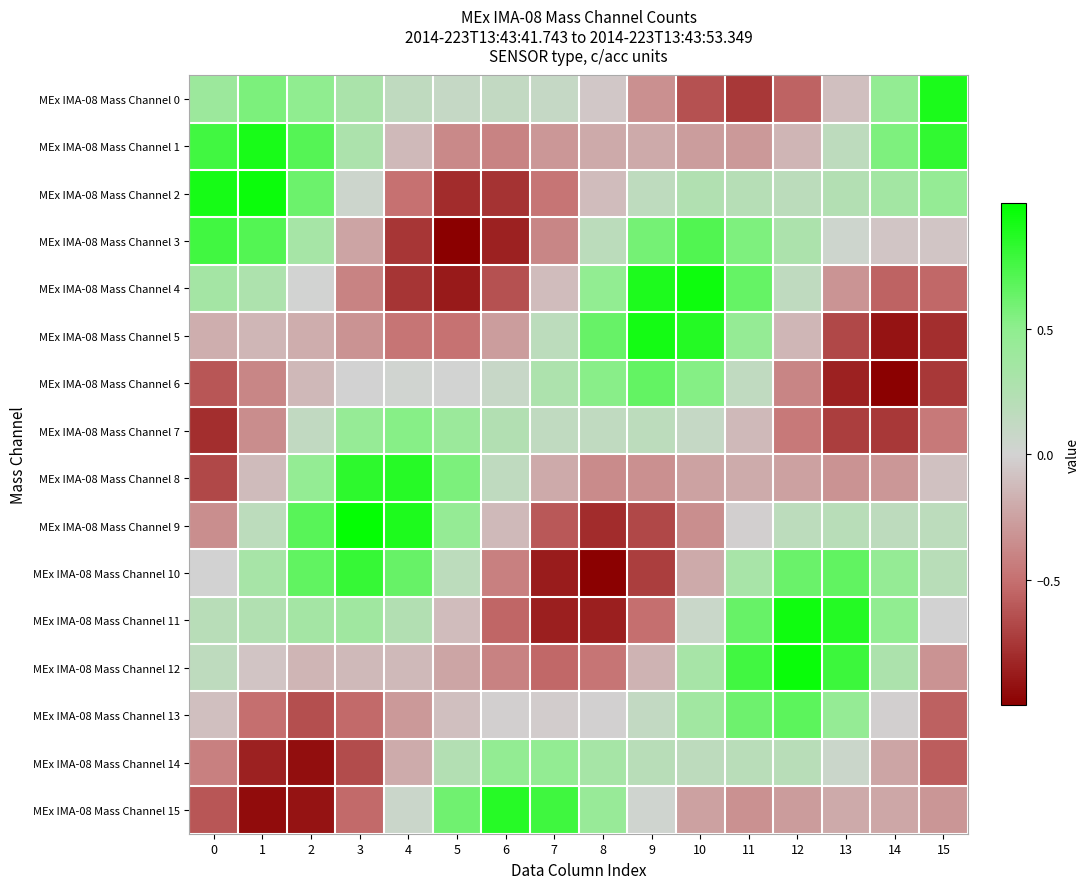

Reading right to left, transcribe all the data shown in this chart.

MEx IMA-08 Mass Channel 0: 15=0.9	14=0.5	13=-0.1	12=-0.6	11=-0.7	10=-0.6	9=-0.3	8=-0.1	7=0.1	6=0.1	5=0.1	4=0.1	3=0.3	2=0.5	1=0.6	0=0.4
MEx IMA-08 Mass Channel 1: 15=0.8	14=0.6	13=0.2	12=-0.2	11=-0.3	10=-0.3	9=-0.2	8=-0.2	7=-0.3	6=-0.4	5=-0.4	4=-0.1	3=0.3	2=0.7	1=0.9	0=0.8
MEx IMA-08 Mass Channel 2: 15=0.5	14=0.4	13=0.2	12=0.2	11=0.2	10=0.2	9=0.2	8=-0.1	7=-0.5	6=-0.8	5=-0.8	4=-0.5	3=0.1	2=0.6	1=1.0	0=0.9
MEx IMA-08 Mass Channel 3: 15=-0.1	14=-0.1	13=0.0	12=0.3	11=0.6	10=0.7	9=0.6	8=0.2	7=-0.4	6=-0.8	5=-1.0	4=-0.8	3=-0.2	2=0.3	1=0.7	0=0.8
MEx IMA-08 Mass Channel 4: 15=-0.5	14=-0.6	13=-0.3	12=0.1	11=0.6	10=0.9	9=0.9	8=0.5	7=-0.1	6=-0.6	5=-0.9	4=-0.8	3=-0.4	2=0.0	1=0.3	0=0.3
MEx IMA-08 Mass Channel 5: 15=-0.8	14=-0.9	13=-0.7	12=-0.1	11=0.5	10=0.9	9=0.9	8=0.6	7=0.2	6=-0.3	5=-0.5	4=-0.5	3=-0.3	2=-0.2	1=-0.1	0=-0.2
MEx IMA-08 Mass Channel 6: 15=-0.7	14=-1.0	13=-0.8	12=-0.4	11=0.1	10=0.5	9=0.7	8=0.5	7=0.3	6=0.1	5=0.0	4=0.0	3=-0.0	2=-0.1	1=-0.4	0=-0.6
MEx IMA-08 Mass Channel 7: 15=-0.5	14=-0.7	13=-0.7	12=-0.5	11=-0.1	10=0.1	9=0.2	8=0.1	7=0.1	6=0.2	5=0.4	4=0.5	3=0.5	2=0.1	1=-0.4	0=-0.8
MEx IMA-08 Mass Channel 8: 15=-0.1	14=-0.3	13=-0.3	12=-0.3	11=-0.2	10=-0.2	9=-0.3	8=-0.4	7=-0.2	6=0.1	5=0.6	4=0.9	3=0.8	2=0.5	1=-0.1	0=-0.7
MEx IMA-08 Mass Channel 9: 15=0.2	14=0.2	13=0.2	12=0.2	11=-0.0	10=-0.4	9=-0.7	8=-0.8	7=-0.6	6=-0.1	5=0.5	4=0.9	3=1.0	2=0.7	1=0.2	0=-0.4
MEx IMA-08 Mass Channel 10: 15=0.2	14=0.5	13=0.7	12=0.6	11=0.3	10=-0.2	9=-0.7	8=-1.0	7=-0.9	6=-0.4	5=0.2	4=0.6	3=0.8	2=0.7	1=0.3	0=-0.0
MEx IMA-08 Mass Channel 11: 15=-0.0	14=0.5	13=0.9	12=0.9	11=0.6	10=0.1	9=-0.5	8=-0.9	7=-0.9	6=-0.5	5=-0.1	4=0.2	3=0.4	2=0.3	1=0.2	0=0.2
MEx IMA-08 Mass Channel 12: 15=-0.3	14=0.3	13=0.8	12=1.0	11=0.8	10=0.3	9=-0.2	8=-0.5	7=-0.5	6=-0.4	5=-0.2	4=-0.1	3=-0.1	2=-0.2	1=-0.1	0=0.2
MEx IMA-08 Mass Channel 13: 15=-0.6	14=-0.0	13=0.5	12=0.7	11=0.6	10=0.4	9=0.1	8=-0.0	7=-0.0	6=-0.0	5=-0.1	4=-0.3	3=-0.5	2=-0.6	1=-0.5	0=-0.1
MEx IMA-08 Mass Channel 14: 15=-0.6	14=-0.2	13=0.1	12=0.2	11=0.2	10=0.2	9=0.2	8=0.3	7=0.5	6=0.5	5=0.2	4=-0.2	3=-0.7	2=-0.9	1=-0.8	0=-0.4
MEx IMA-08 Mass Channel 15: 15=-0.3	14=-0.2	13=-0.2	12=-0.3	11=-0.3	10=-0.3	9=0.0	8=0.4	7=0.8	6=0.9	5=0.6	4=0.1	3=-0.5	2=-0.9	1=-0.9	0=-0.6